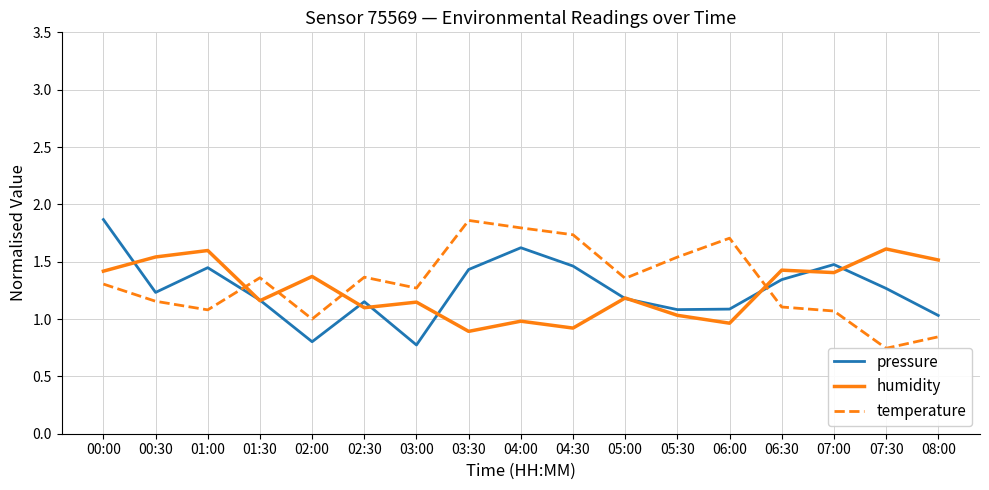

What is the approximate value of pressure at 00:30?

1.2